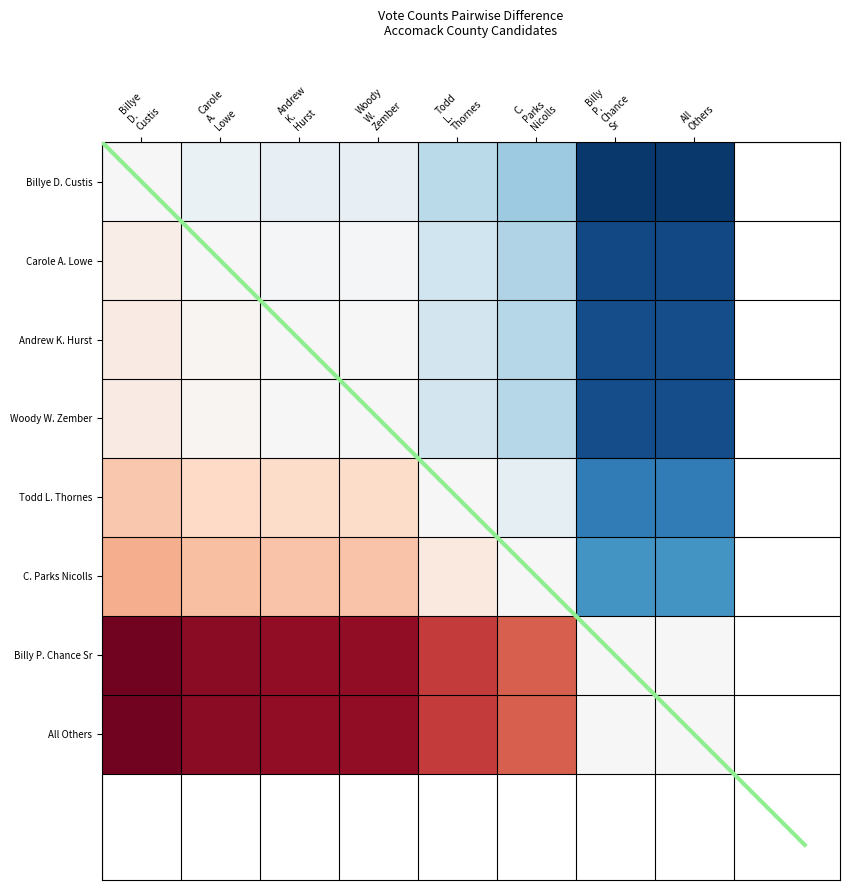

How many categories are shown in the chart?

8